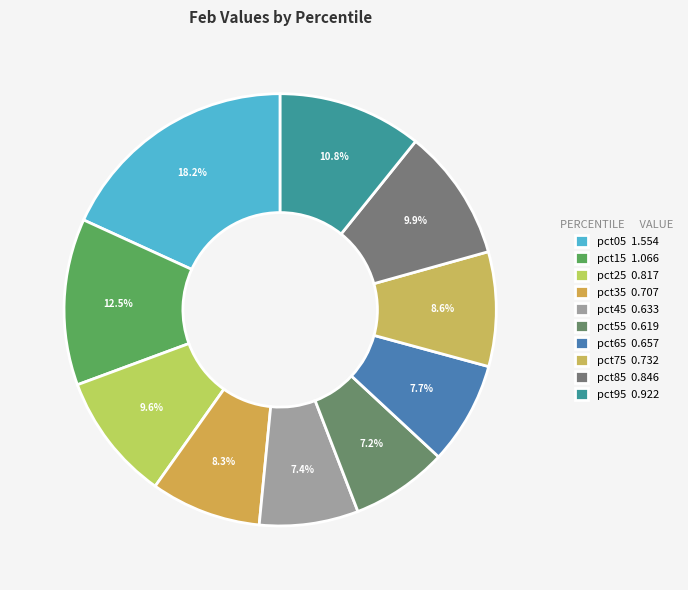

What portion of the pie excludes pct55?

92.8%